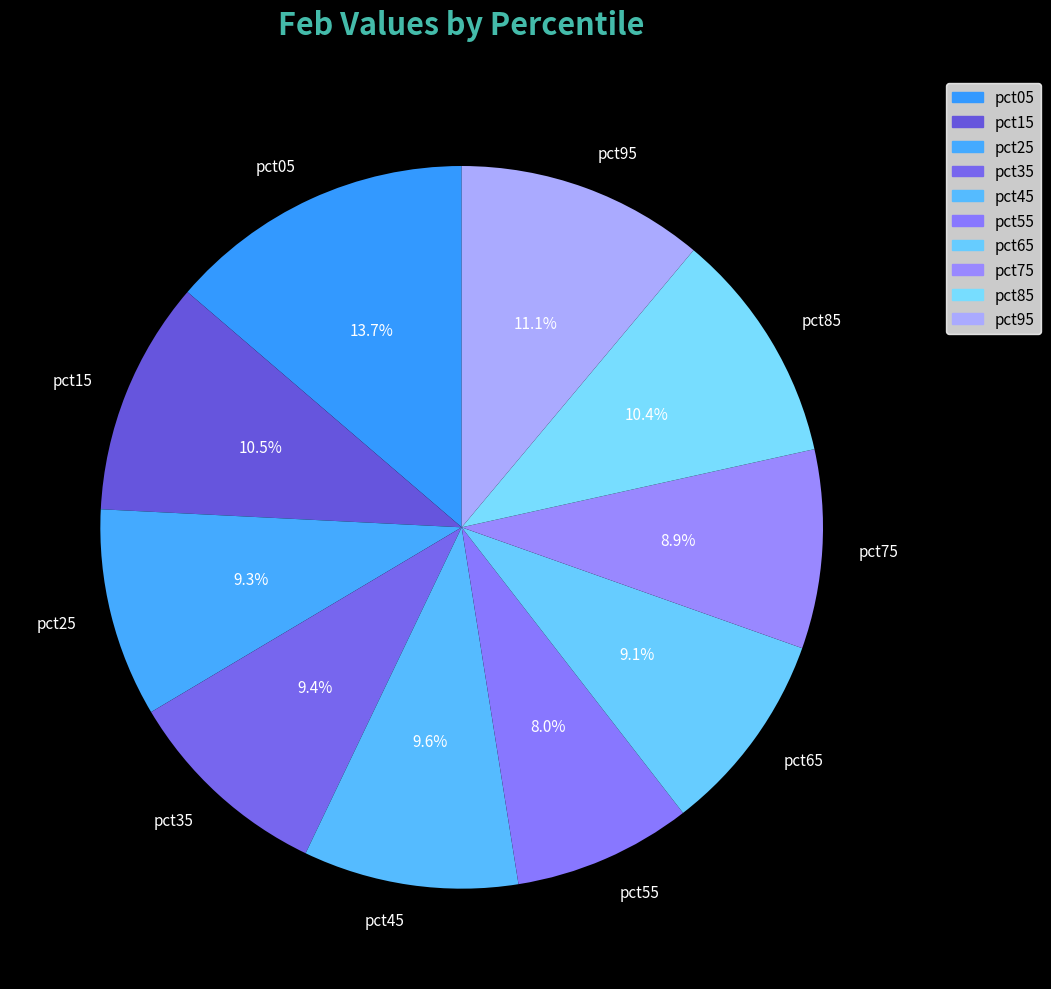

What portion of the pie excludes pct85?

89.6%